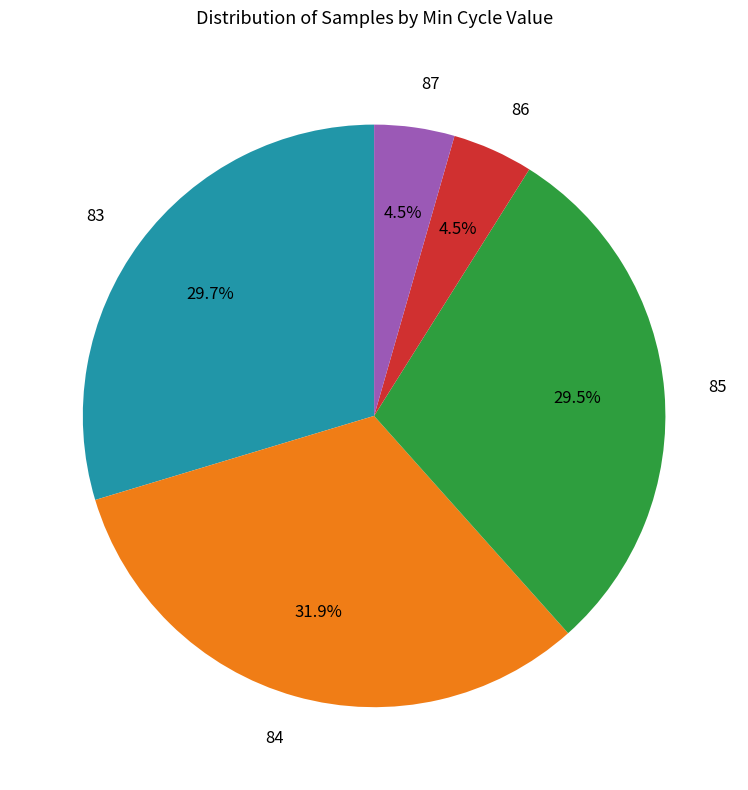

Between 83 and 87, which is larger?

83